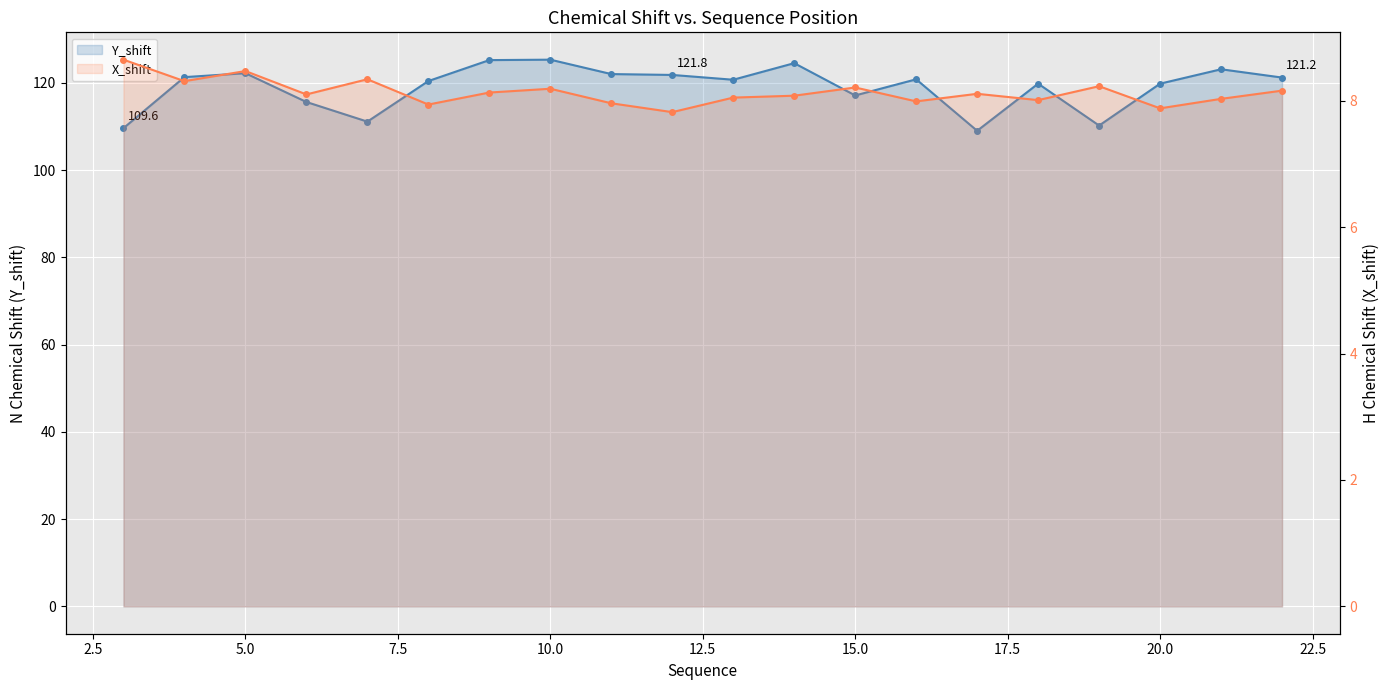

How many lines are shown in the chart?

2